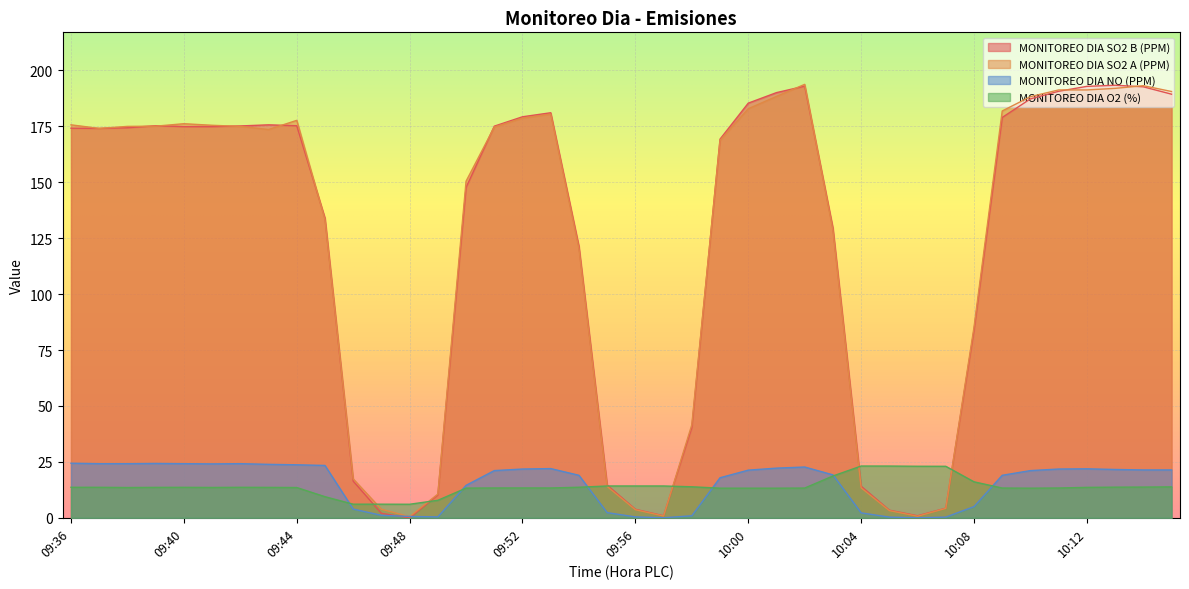

What is the value of the MONITOREO DIA SO2 B (PPM) point at the 16th from the left?

175.1